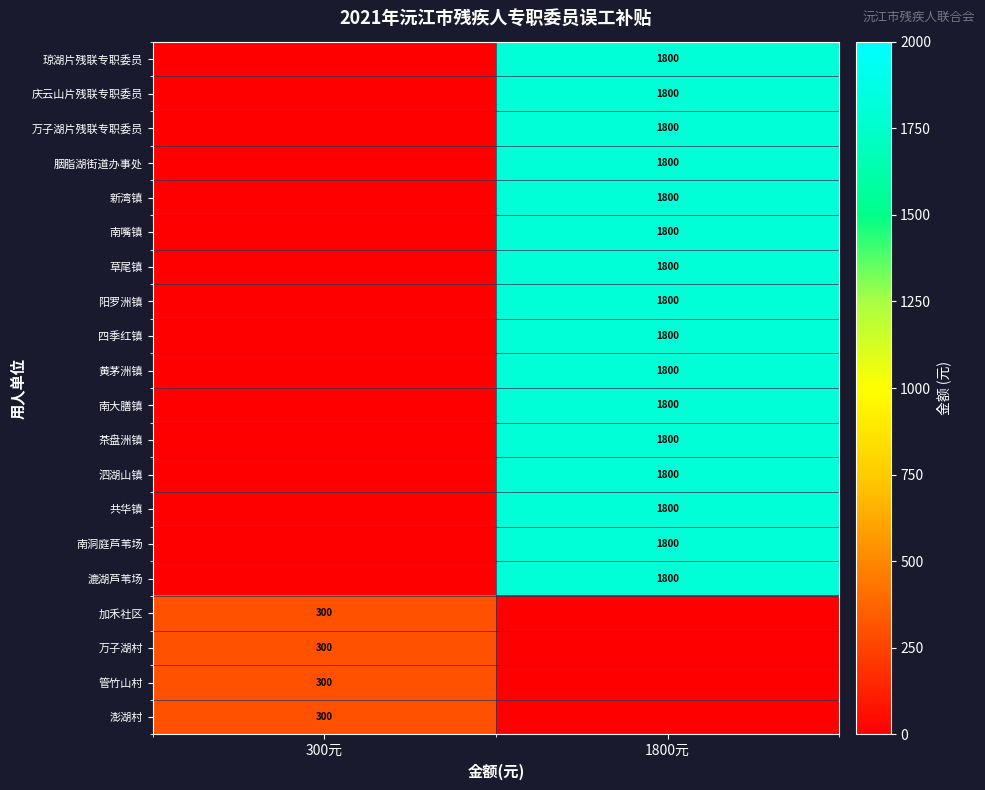

At how many categories does at least one series exceed 1549?

1